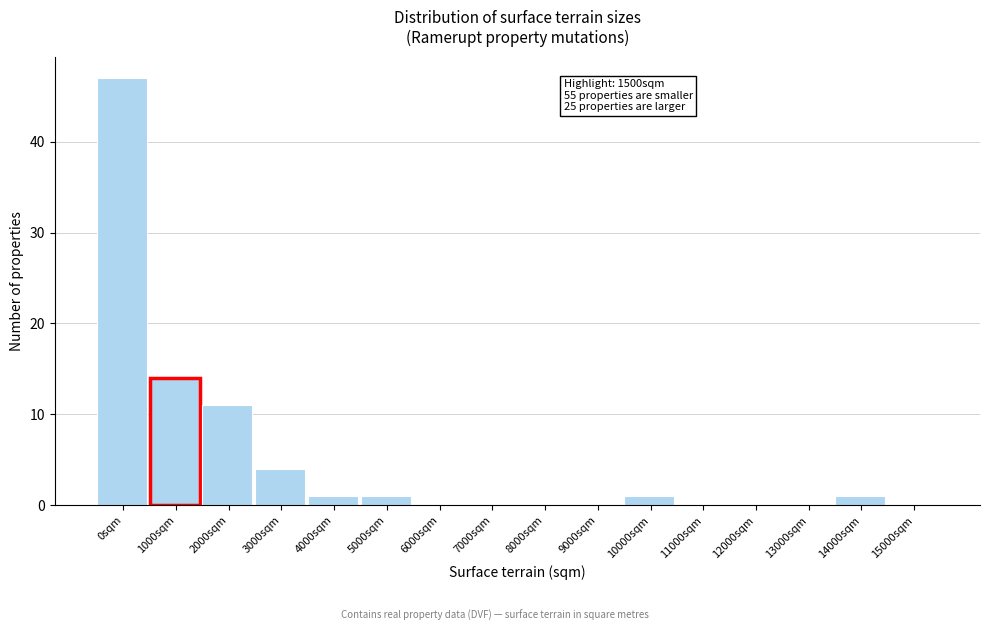

Reading right to left, what are all the values shown in this chart?

15000sqm=0	14000sqm=1	13000sqm=0	12000sqm=0	11000sqm=0	10000sqm=1	9000sqm=0	8000sqm=0	7000sqm=0	6000sqm=0	5000sqm=1	4000sqm=1	3000sqm=4	2000sqm=11	1000sqm=14	0sqm=47